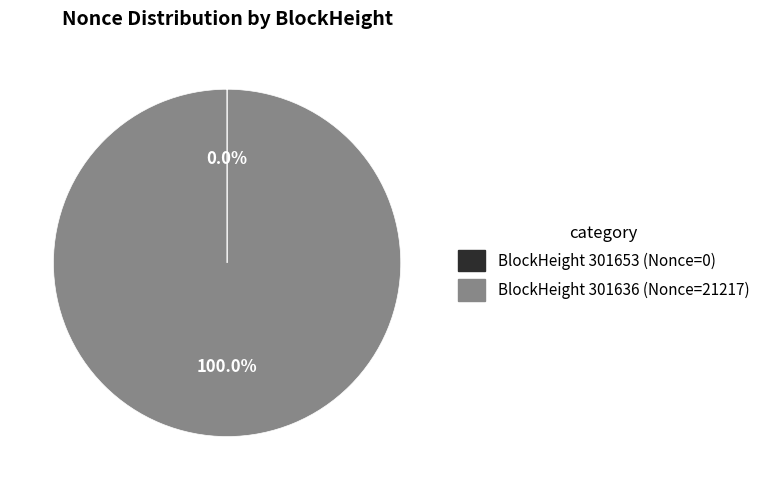

Is there a majority slice in this chart?

Yes